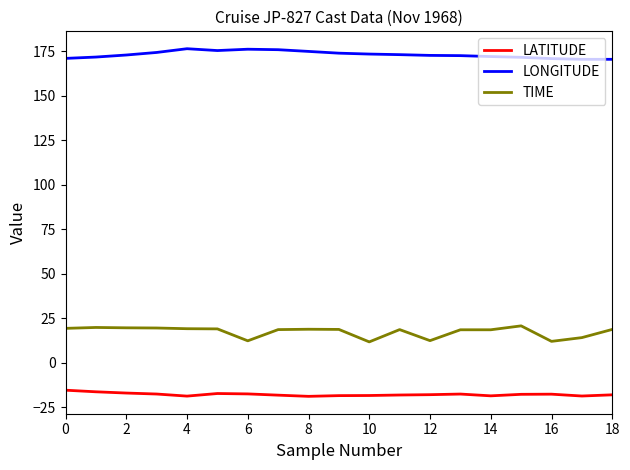

List the series in order of their peak value, lowest first.

LATITUDE, TIME, LONGITUDE